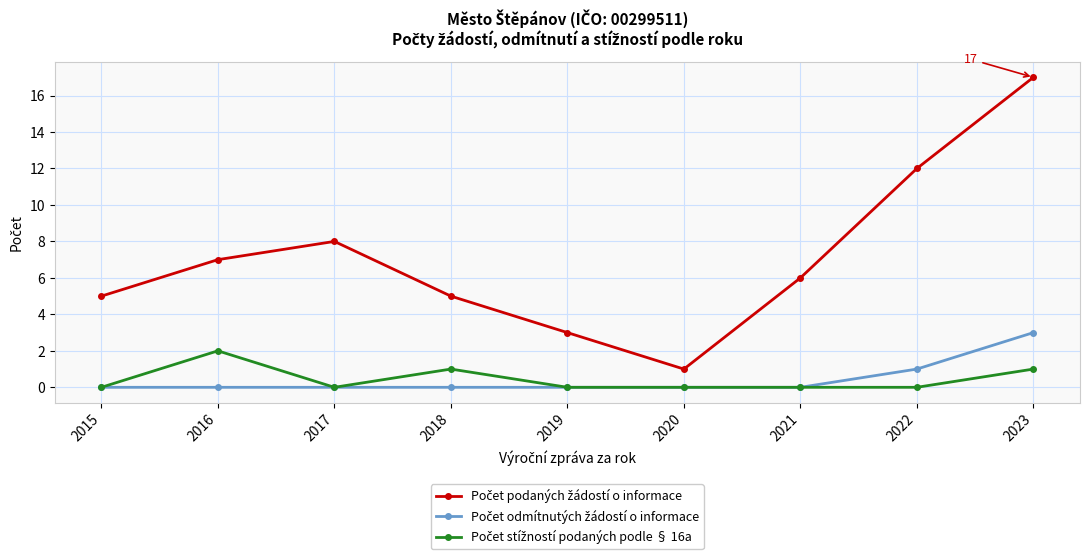

What is the maximum value shown in the chart?

17